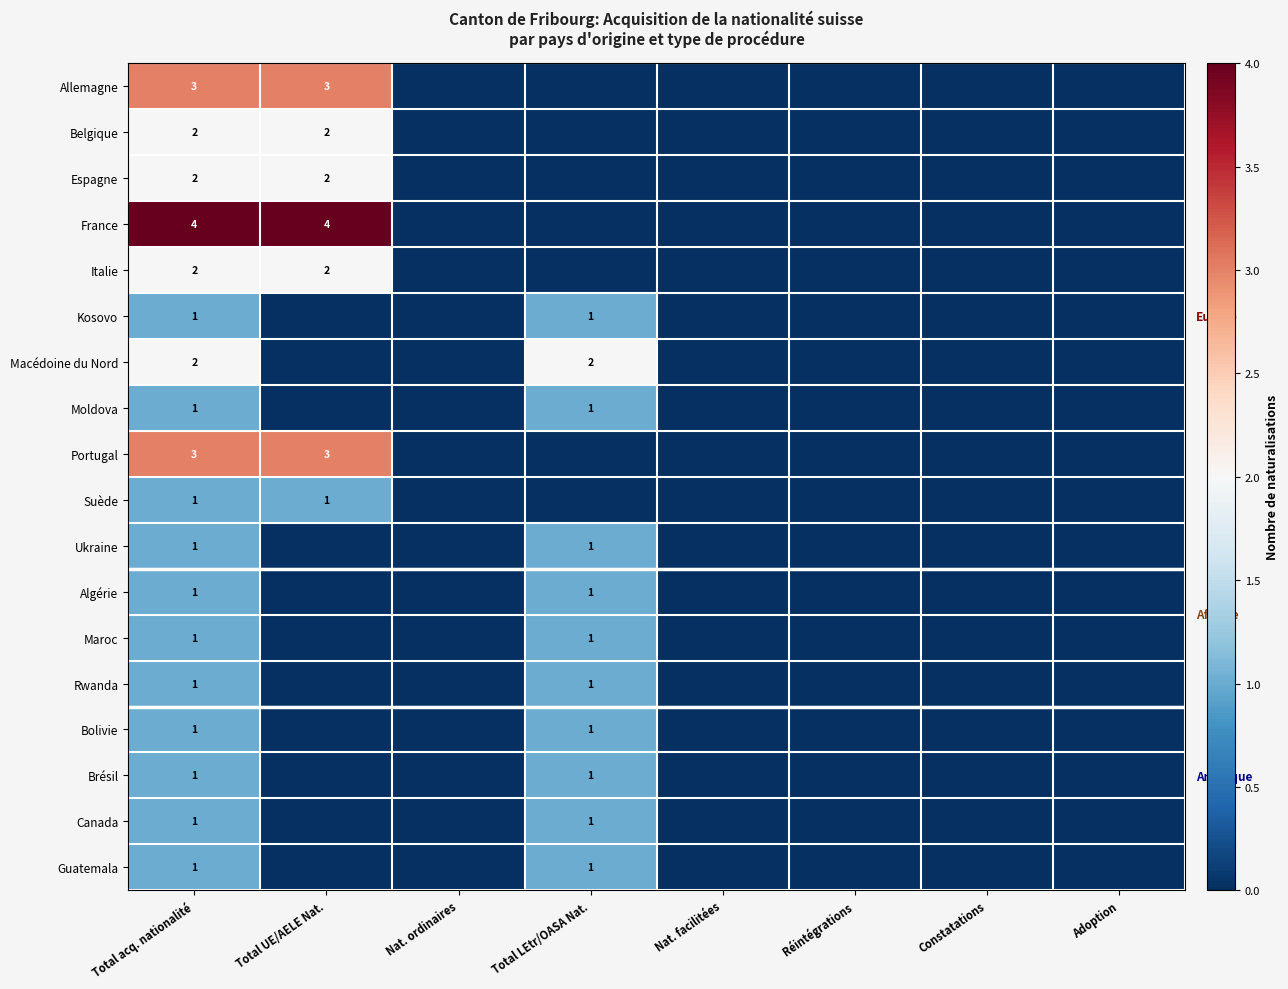

True or false: Rwanda has a value of 1 at Total LEtr/OASA Nat..

True